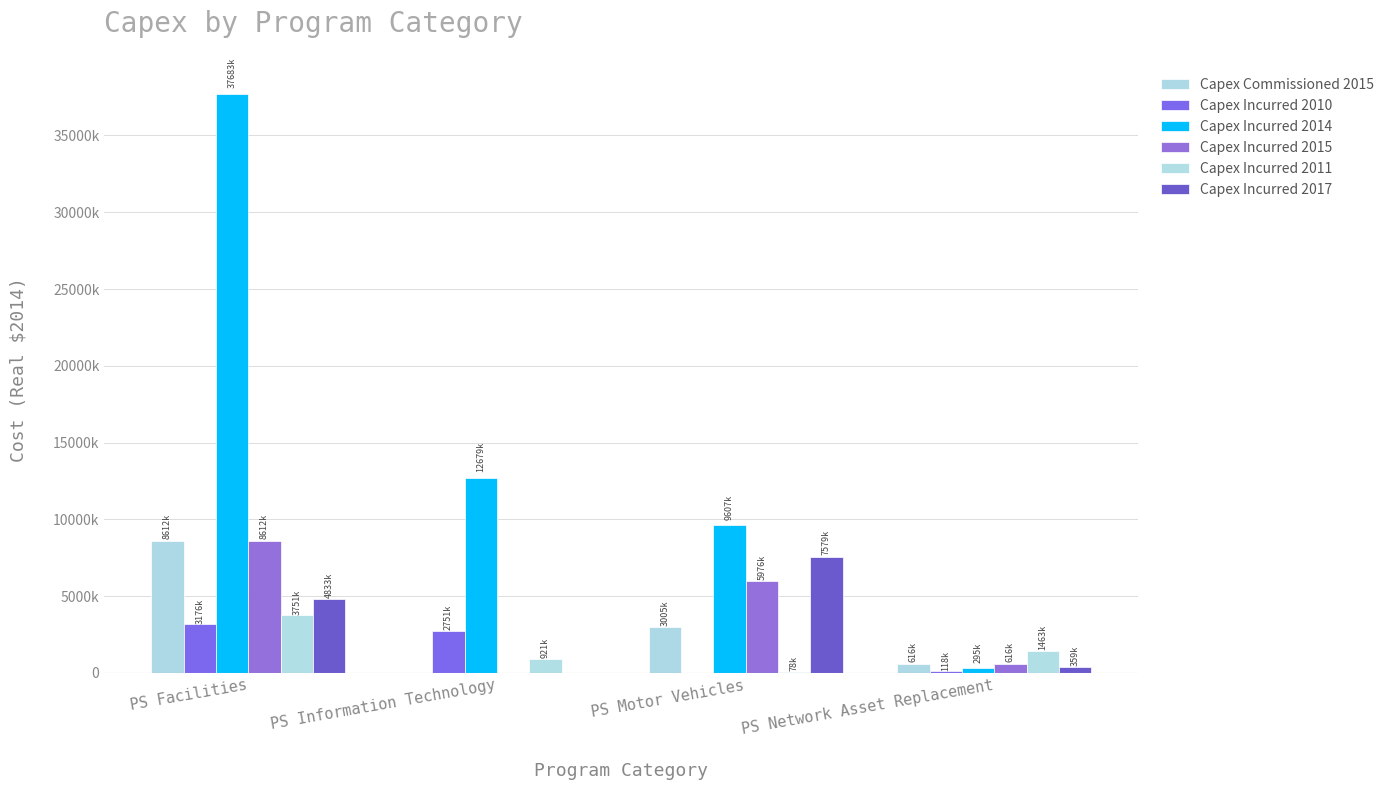

Is it true that Capex Commissioned 2015 equals 3458900.6 at PS Information Technology?

False